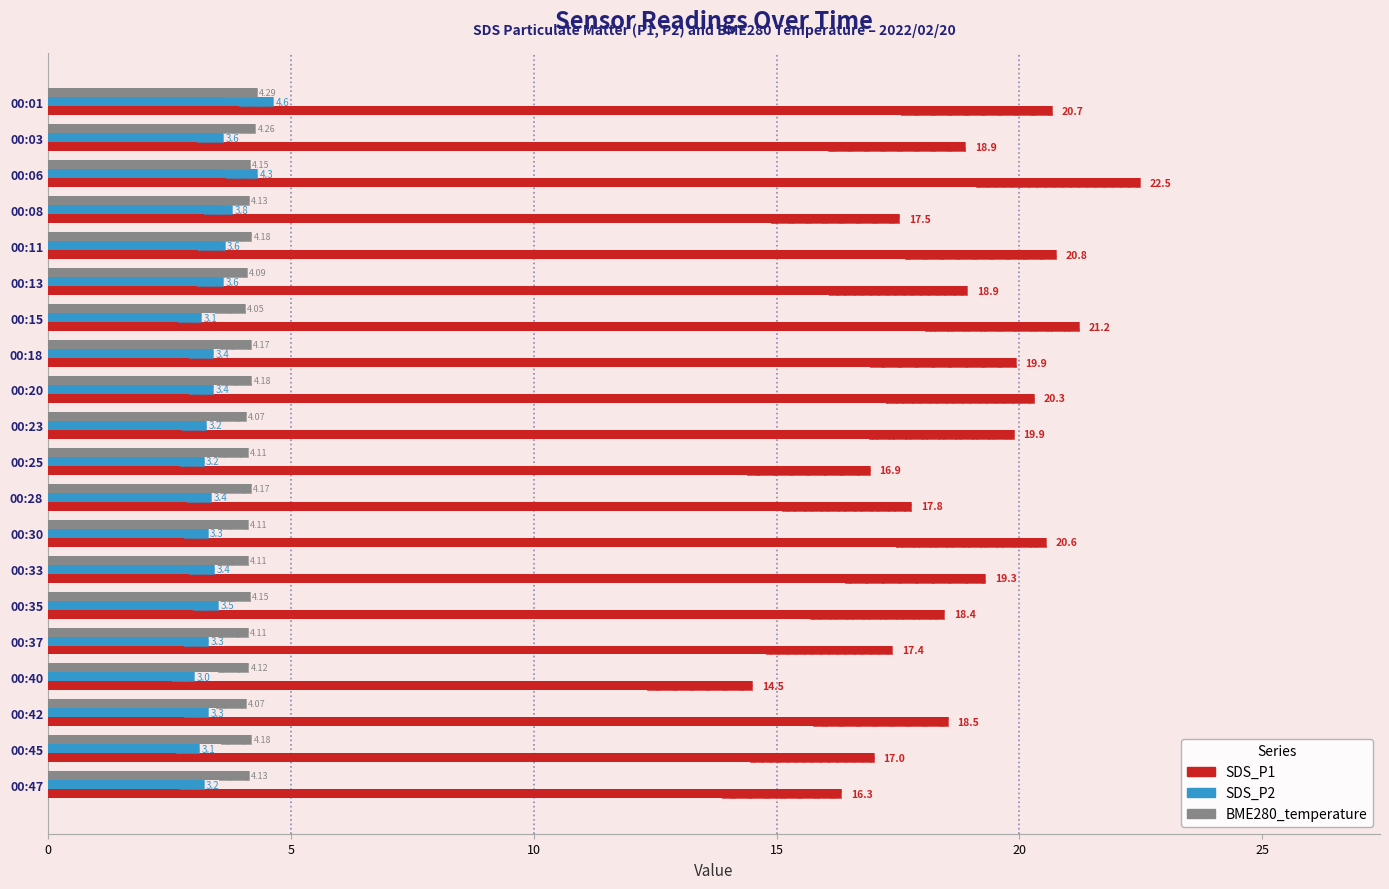

How many bars are there in each group?

3